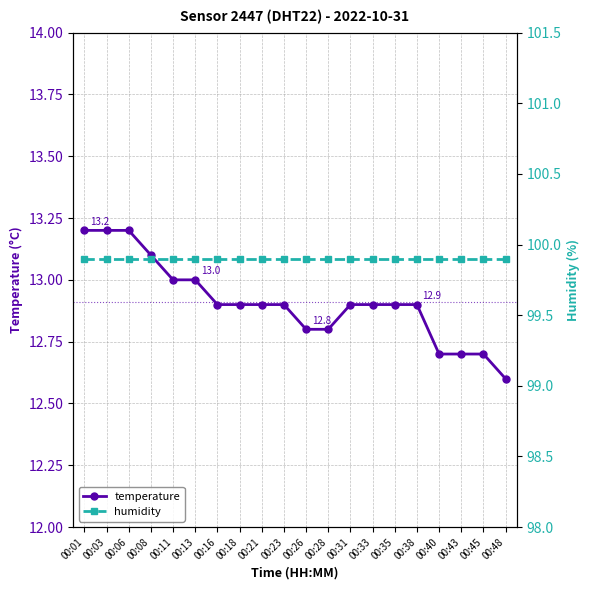

List the labels in order of temperature value, largest first.

00:01, 00:03, 00:06, 00:08, 00:11, 00:13, 00:16, 00:18, 00:21, 00:23, 00:31, 00:33, 00:35, 00:38, 00:26, 00:28, 00:40, 00:43, 00:45, 00:48